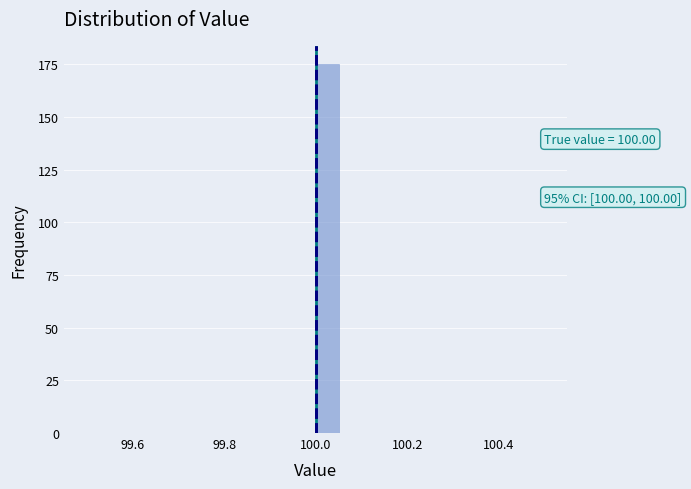

Around what value on the x-axis is the tallest bar? Give the approximate position of its centre, as read against the axis.

100.02